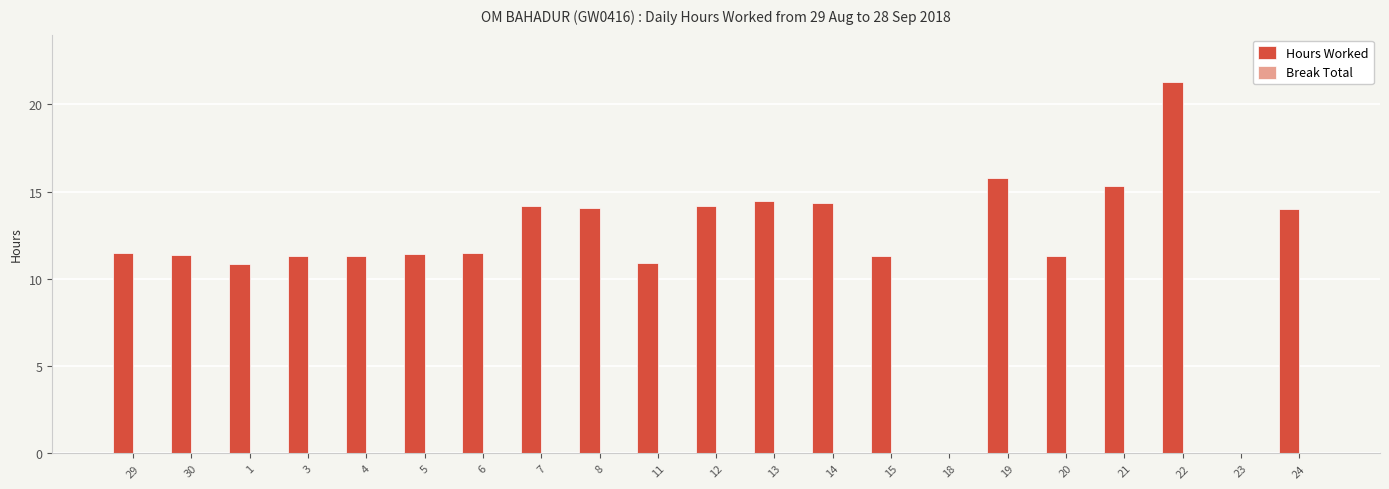

Between 19 and 23, which is larger?

19